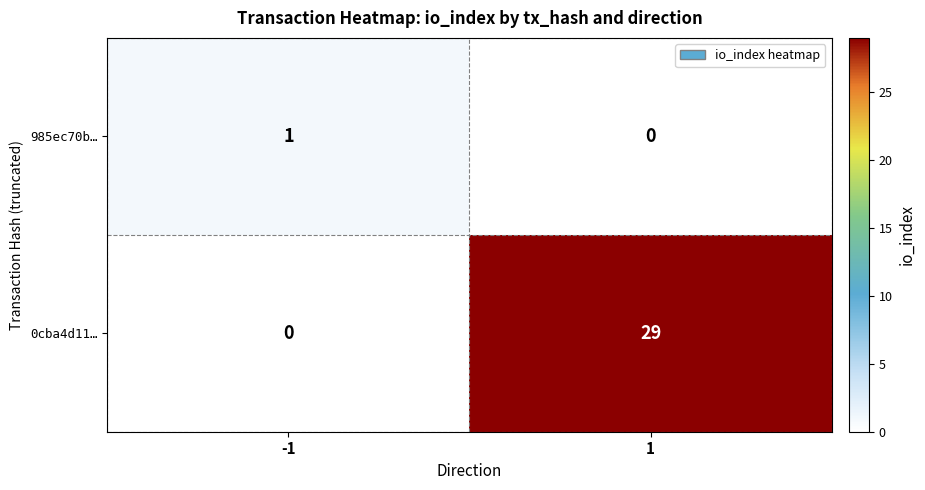

What is the difference between the maximum and minimum values in the 0cba4d11… series?

29